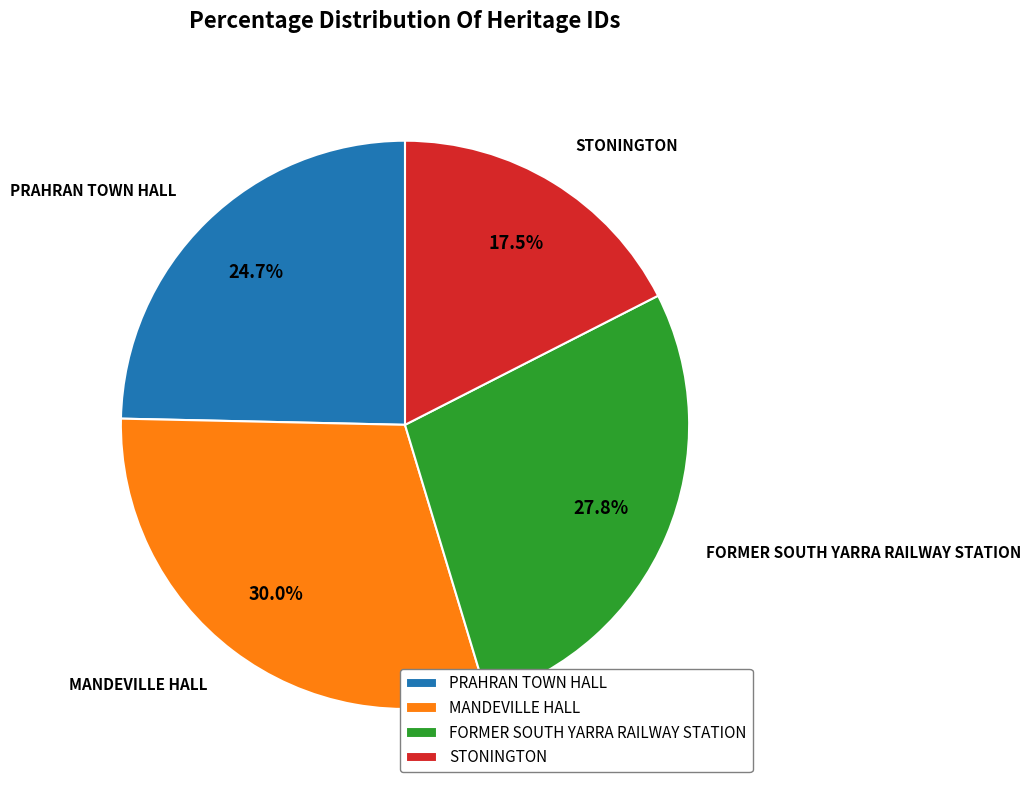

How much of the chart is everything except MANDEVILLE HALL?

70.0%